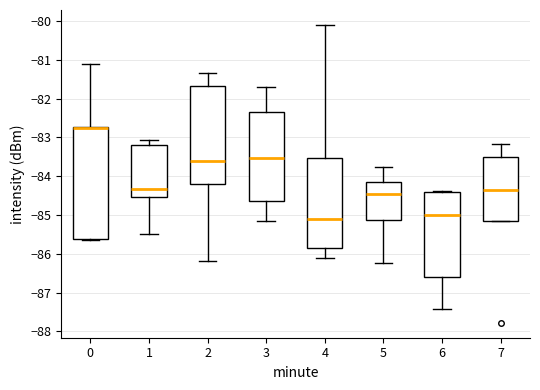

Reading left to right, read every box against the y-axis: the position of its median line, the range the box covers, and the ends of its whiskers. The values are not printed on the chart, so give them approximately, as read against the axis.

0: median -82.7 (drawn on the box's upper edge), box -85.6 to -82.7, whiskers -85.6 (just below the box's lower edge) to -81.1
1: median -84.3, box -84.5 to -83.2, whiskers -85.5 to -83.1
2: median -83.6, box -84.2 to -81.7, whiskers -86.2 to -81.3
3: median -83.5, box -84.6 to -82.3, whiskers -85.2 to -81.7
4: median -85.1, box -85.8 to -83.5, whiskers -86.1 to -80.1
5: median -84.5, box -85.1 to -84.1, whiskers -86.2 to -83.8
6: median -85.0, box -86.6 to -84.4, whiskers -87.4 to -84.4 (just above the box's upper edge)
7: median -84.4, box -85.2 to -83.5, whiskers -85.2 to -83.2